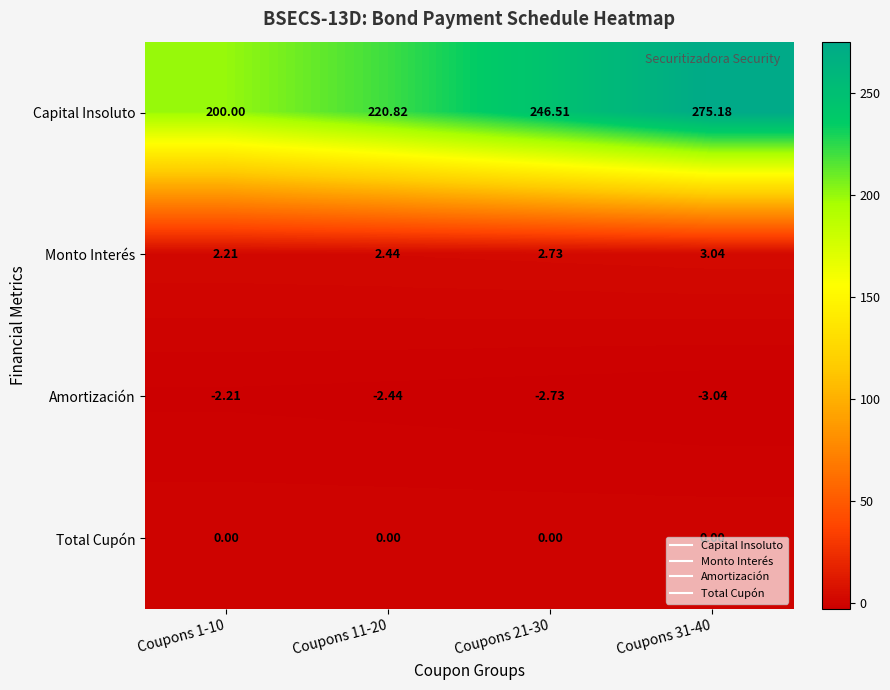

Which series changed the most between Coupons 21-30 and Coupons 31-40?

Capital Insoluto